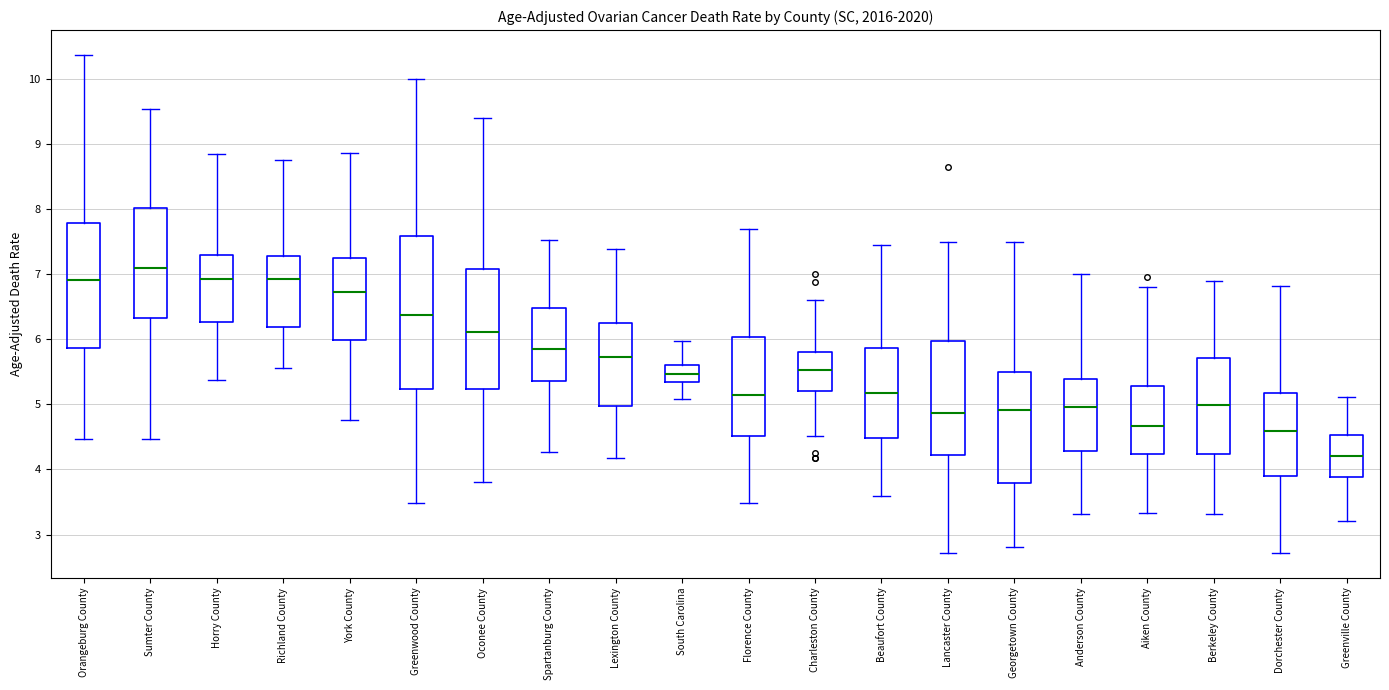

Comparing the boxes themselves (not the whiskers), which one is the tallest?

Greenwood County